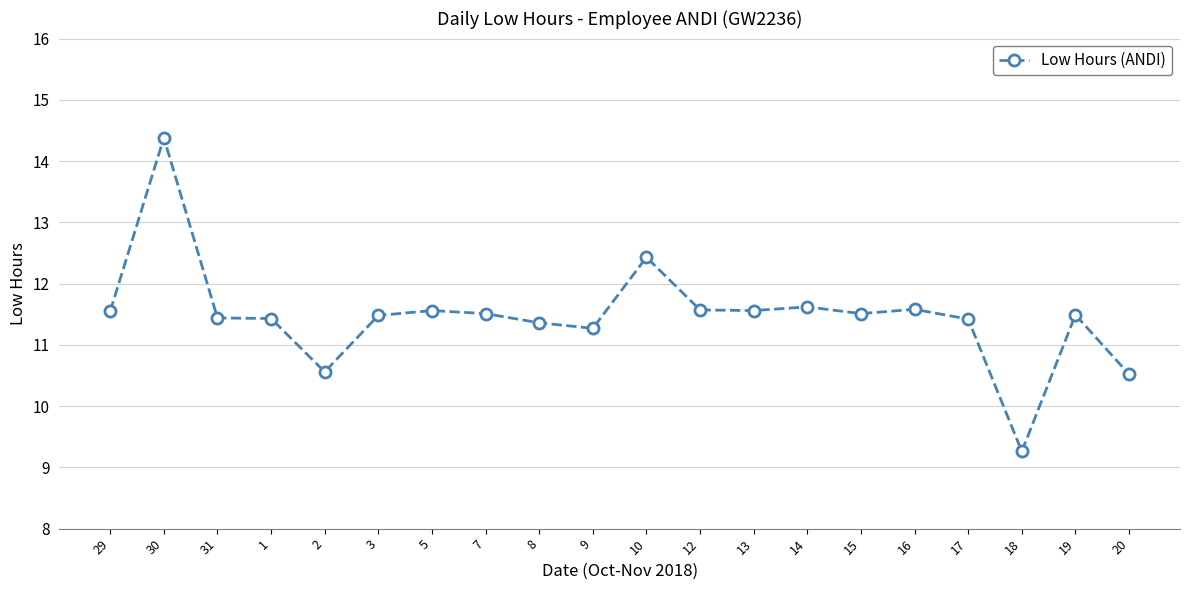

True or false: the data has more than 1 interior local peaks.

True